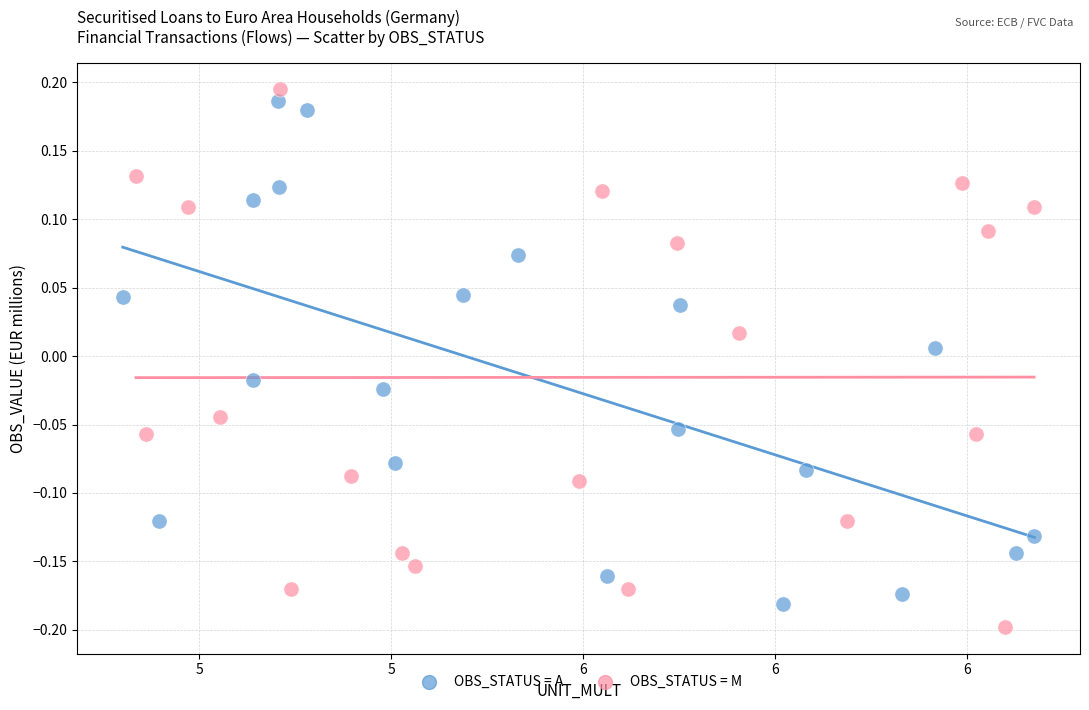

What are all the series names shown in the legend?

OBS_STATUS = A, OBS_STATUS = M